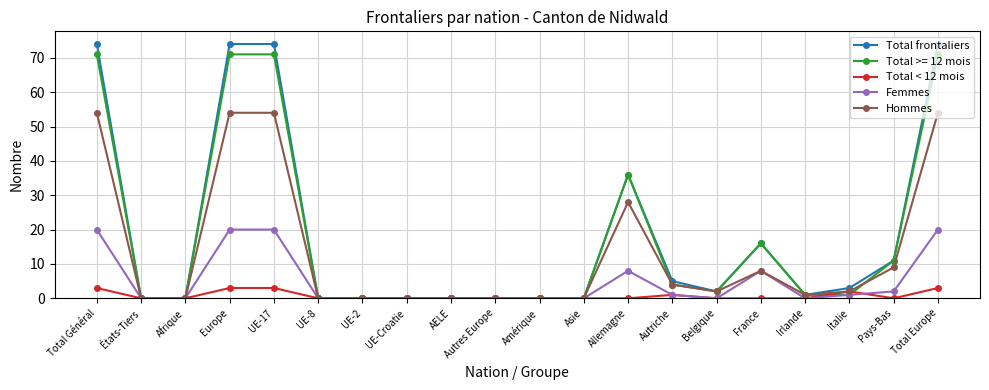

Rank the series by their maximum value, from lowest to highest.

Total < 12 mois, Femmes, Hommes, Total >= 12 mois, Total frontaliers